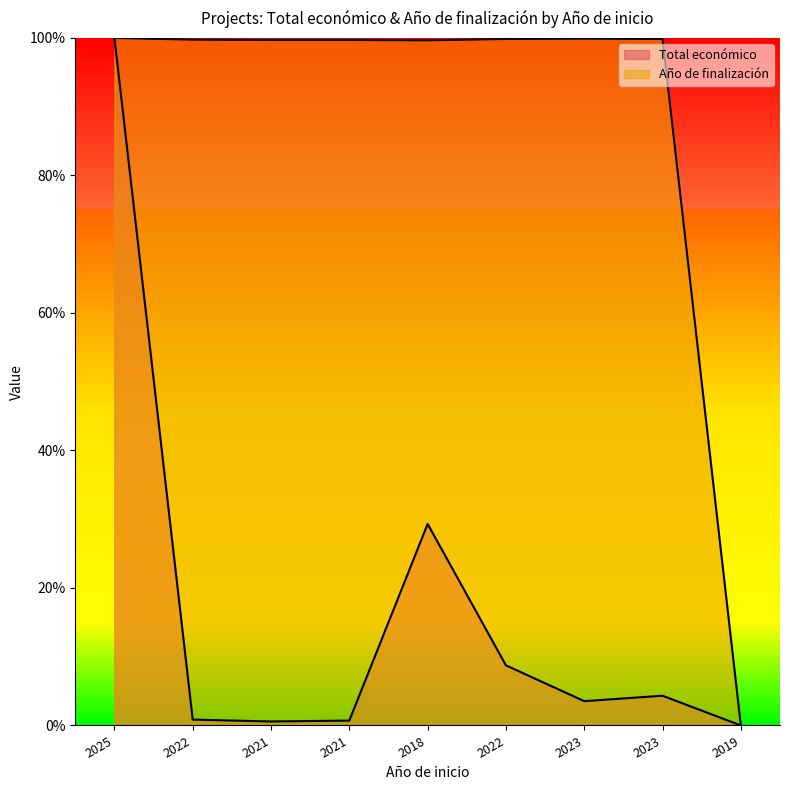

Is it true that Año de finalización equals 1.4 at 2023?

False